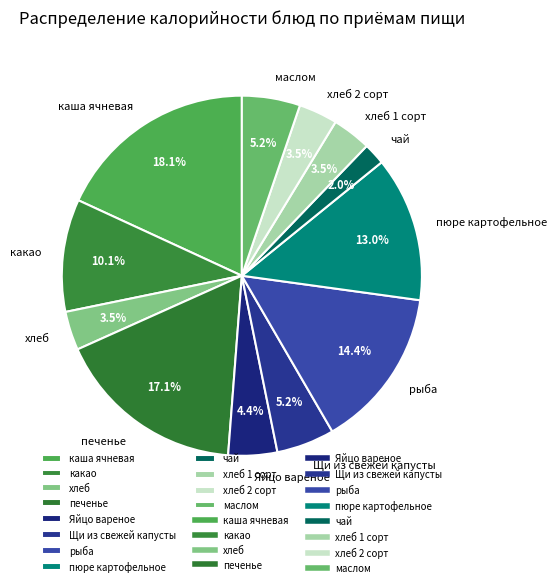

What is the smallest slice in the pie chart?

чай